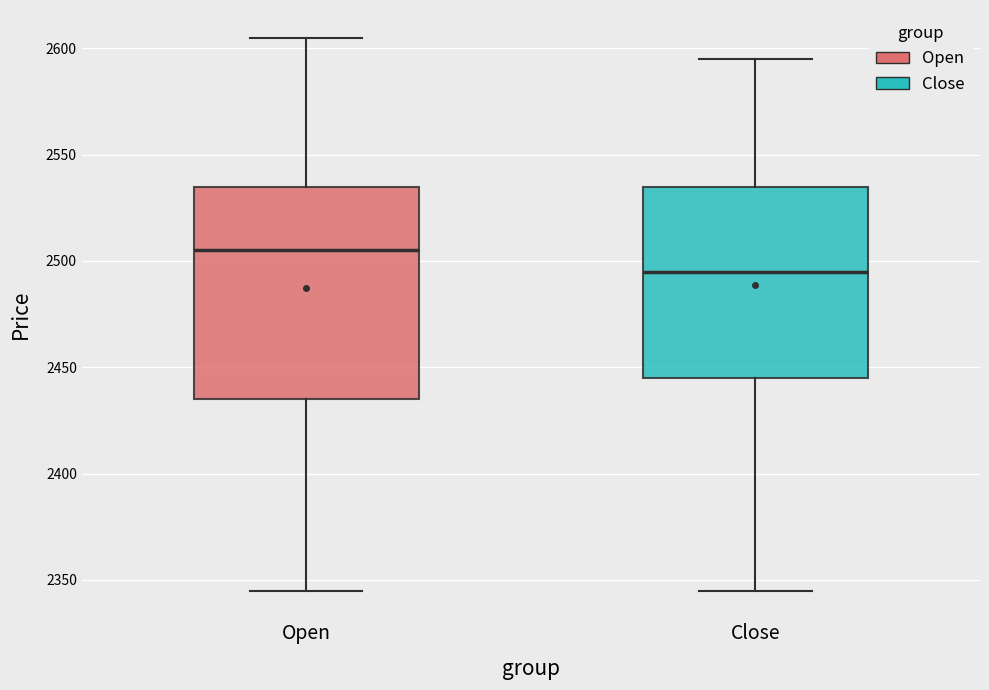

Which box is the tallest, from its lower edge to its upper edge?

Open